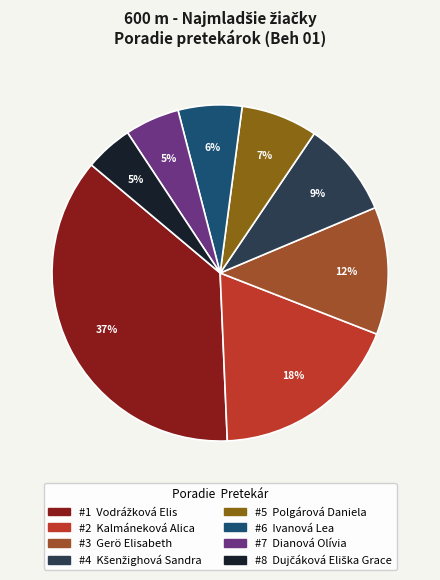

How many segments does this pie chart have?

8